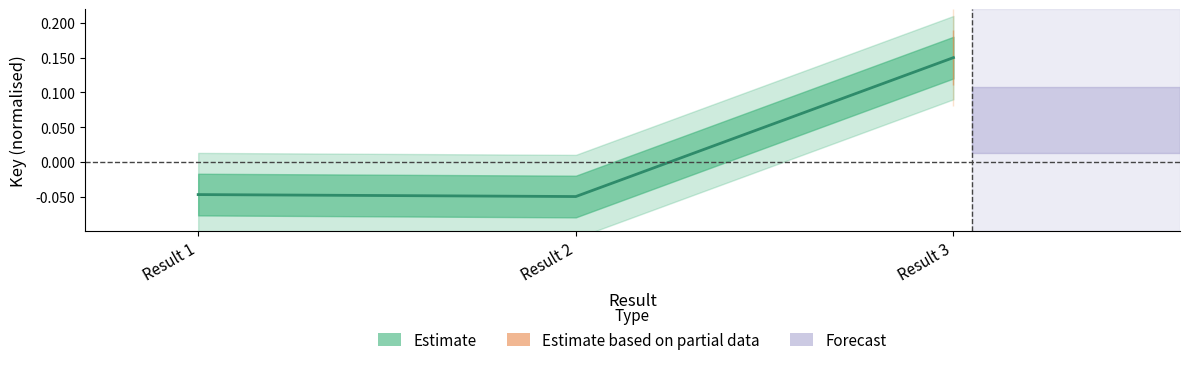

Between Result 2 and Result 3, which is larger?

Result 3